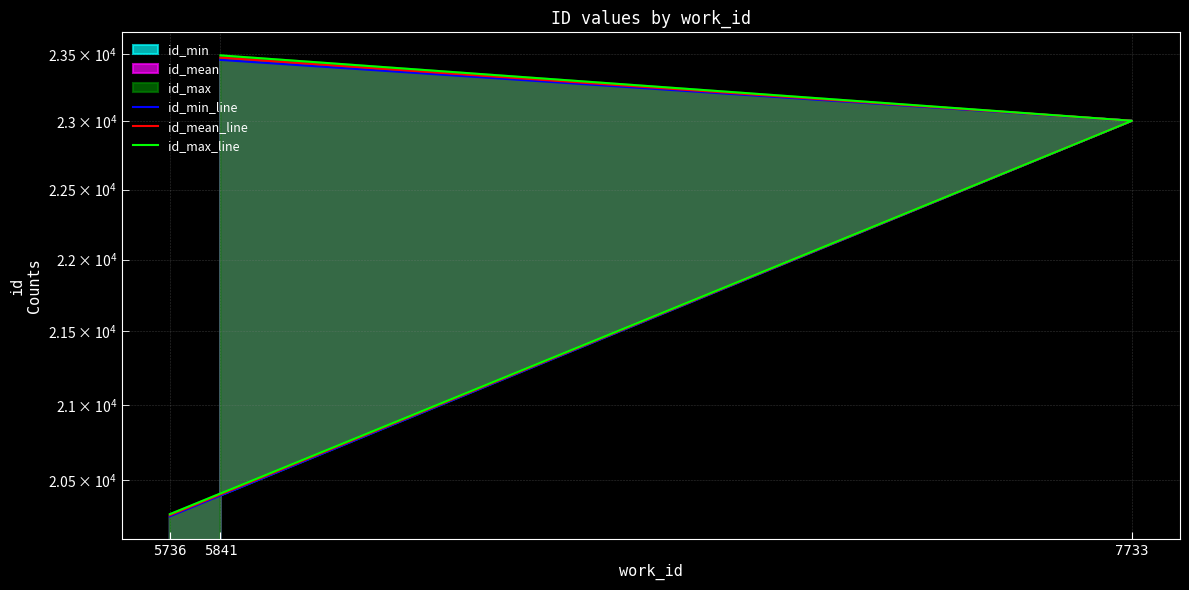

Reading left to right, what are all the values shown in this chart?

id_min_line: 5736=20263.0	7733=23001.0	5841=23454.0
id_mean_line: 5736=20270.3	7733=23001.0	5841=23471.5
id_max_line: 5736=20277.0	7733=23001.0	5841=23488.0